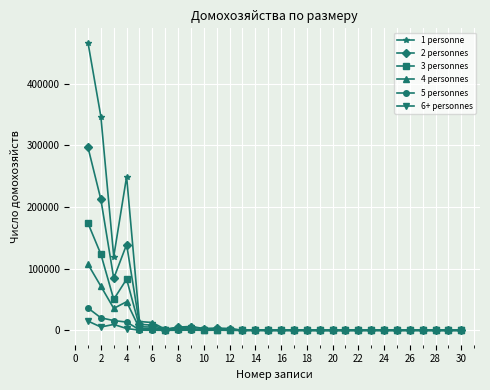

Which series has the widest spread of values?

1 personne